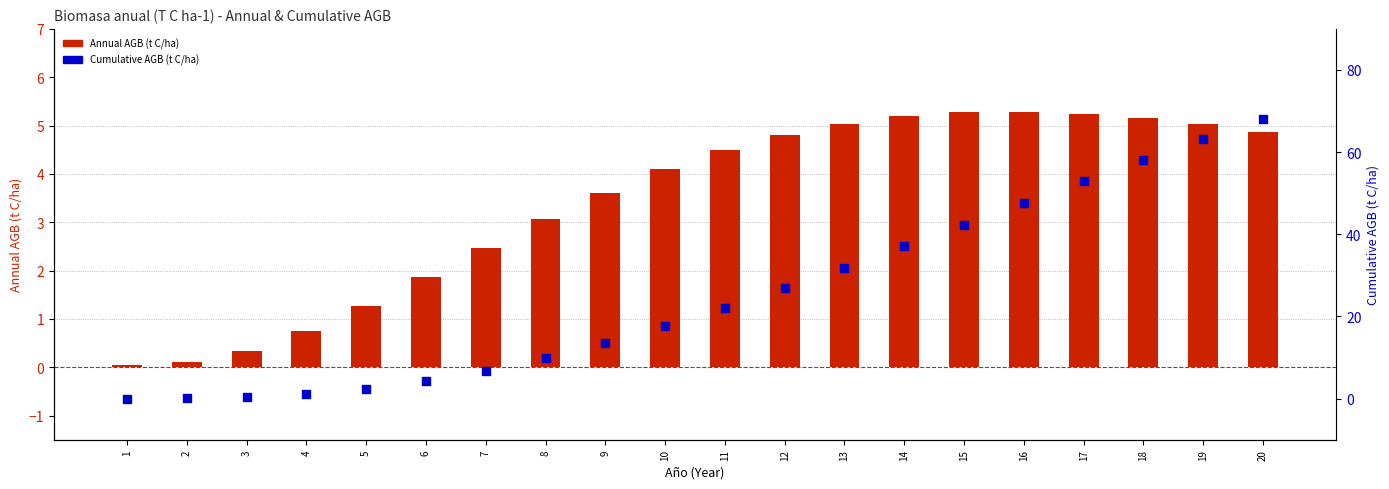

Which series contains the lowest Y value?

Cumulative AGB (t C/ha)